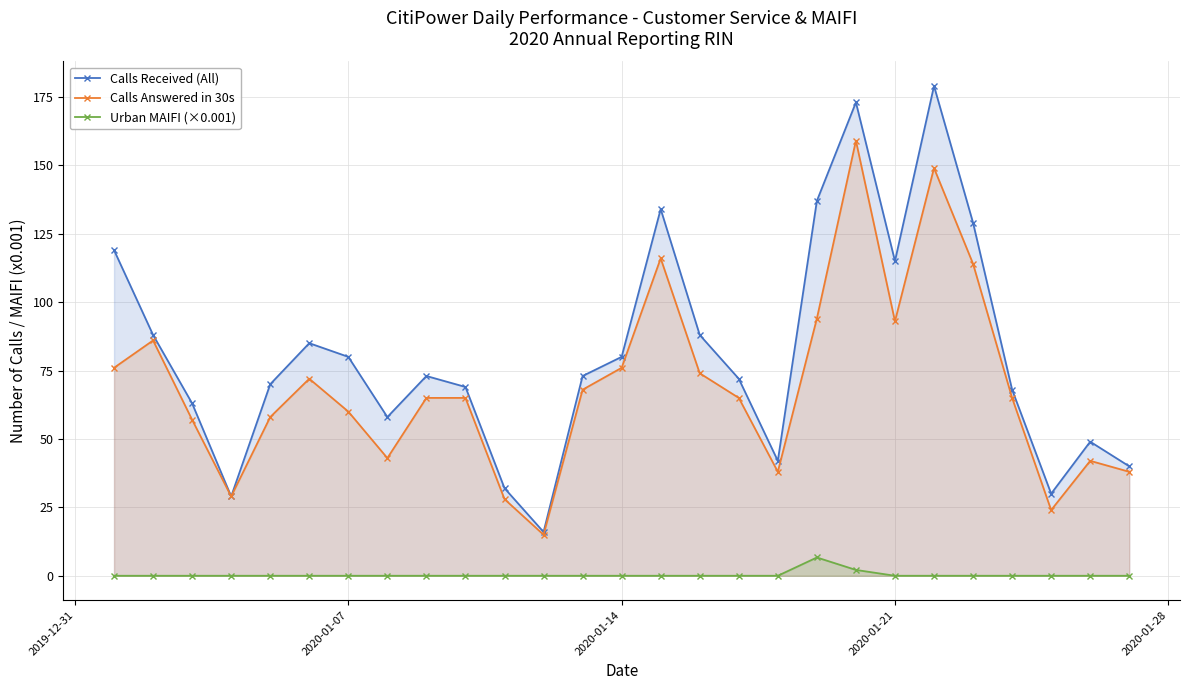

Which series has the largest range (max minus min)?

Calls Received (All)